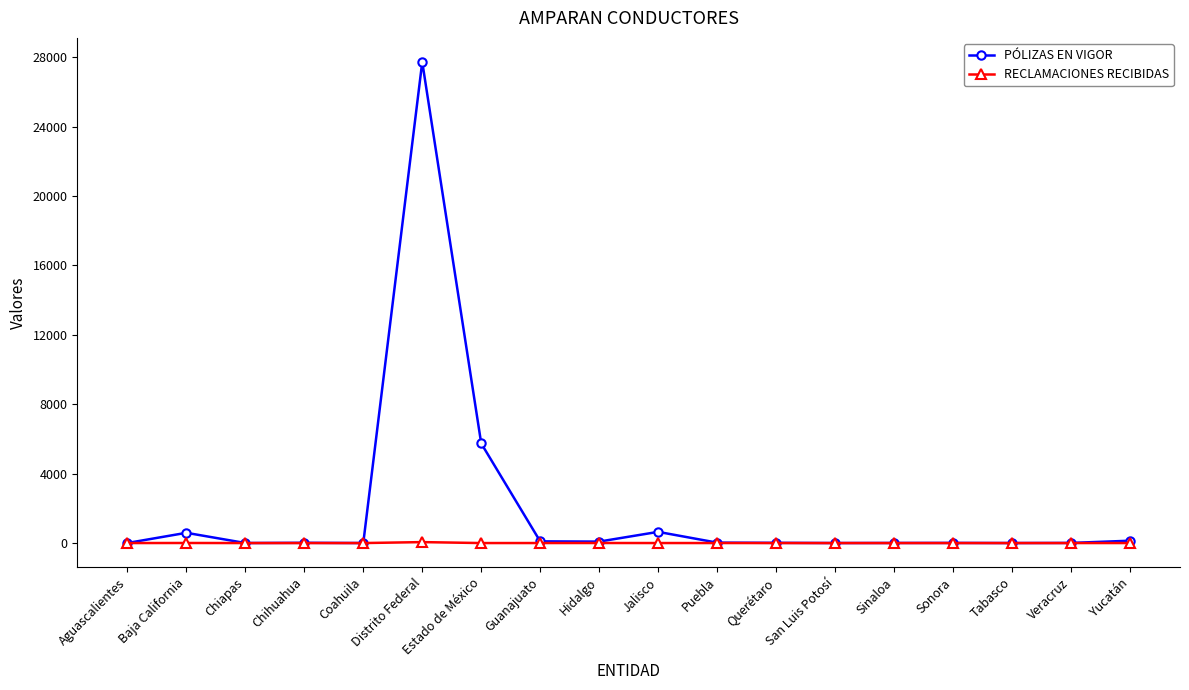

What is the label of the 9th point from the left?

Hidalgo